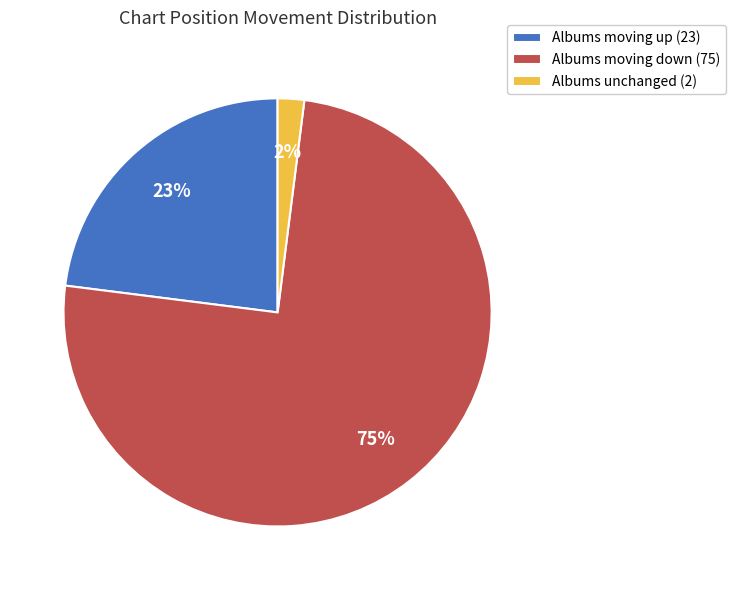

What is the smallest slice in the pie chart?

Albums unchanged (2)